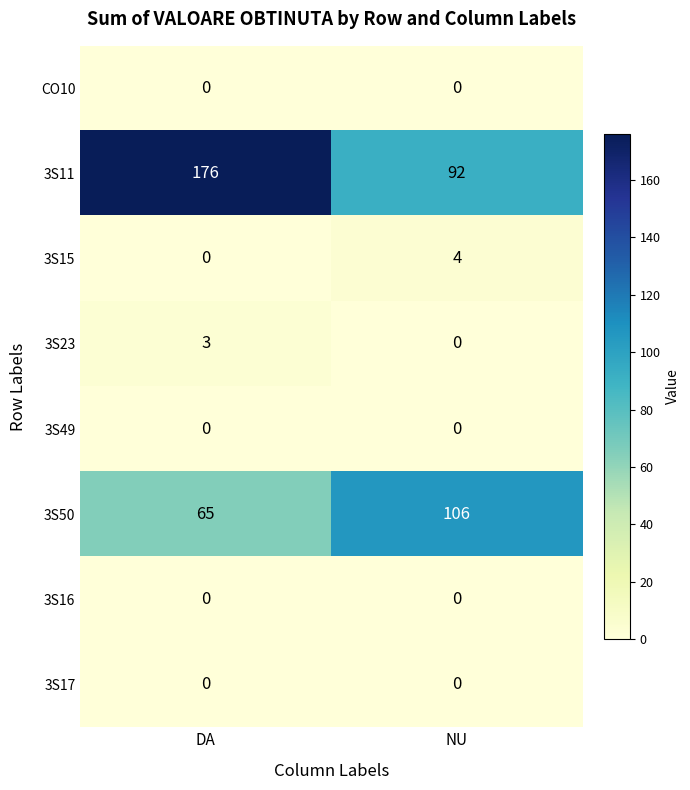

Count the number of categories in the chart.

2